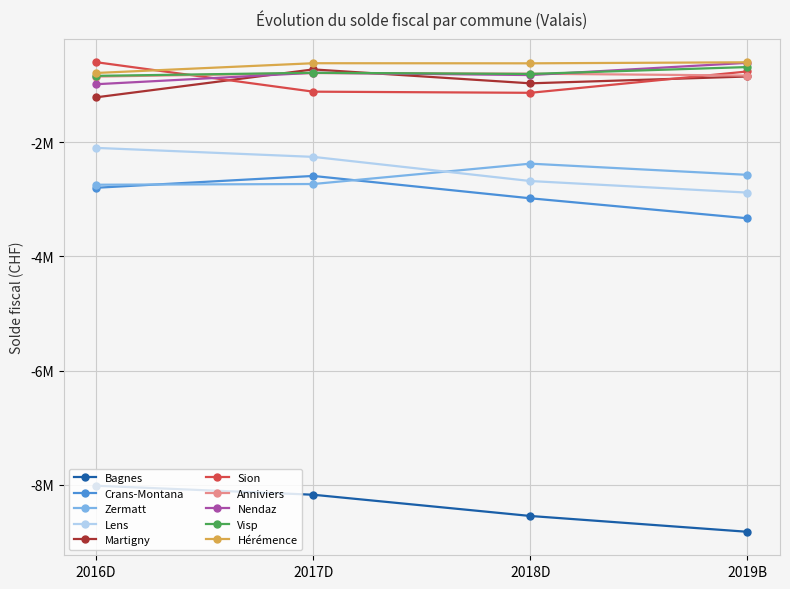

Which series has the largest total across all categories?

Hérémence